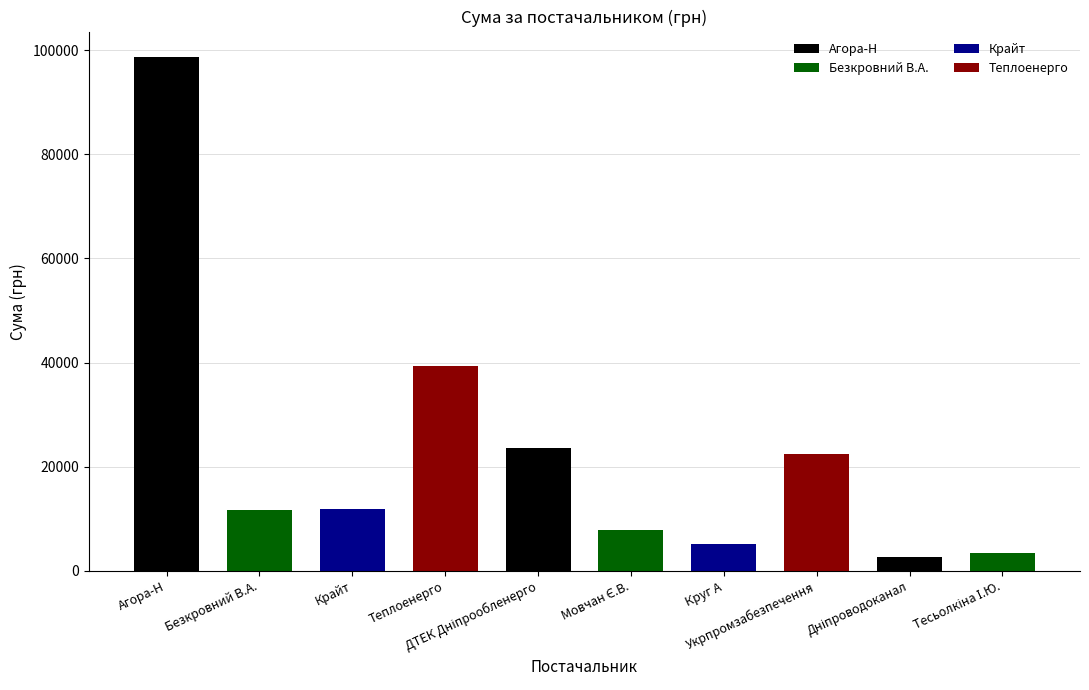

Is it true that the value at ФОП "Мовчан Є.В." is 3380.7?

False